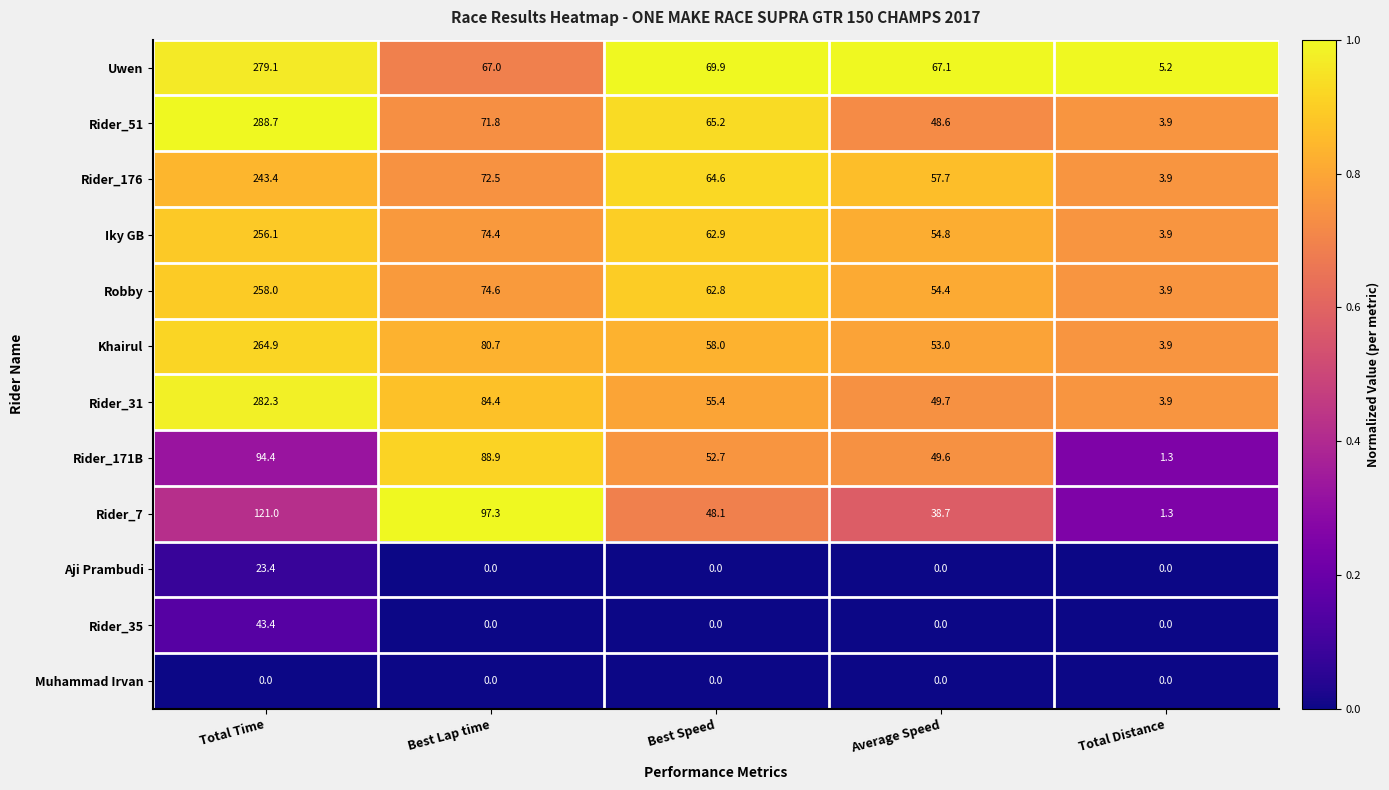

What is the difference between the highest and lowest values at Best Speed?

69.9